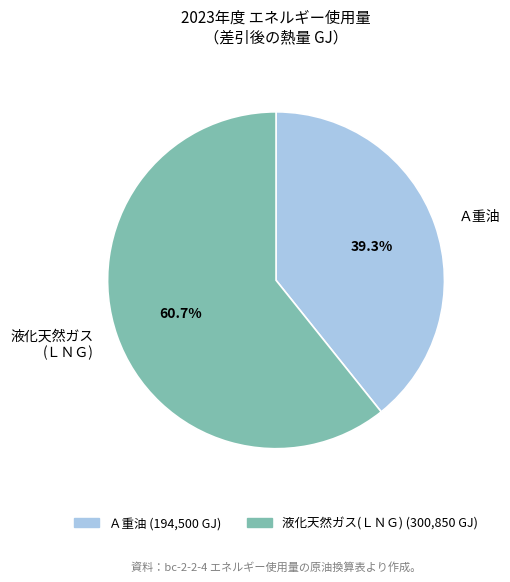

Does 液化天然ガス(ＬＮＧ) account for over 50% of the chart?

Yes